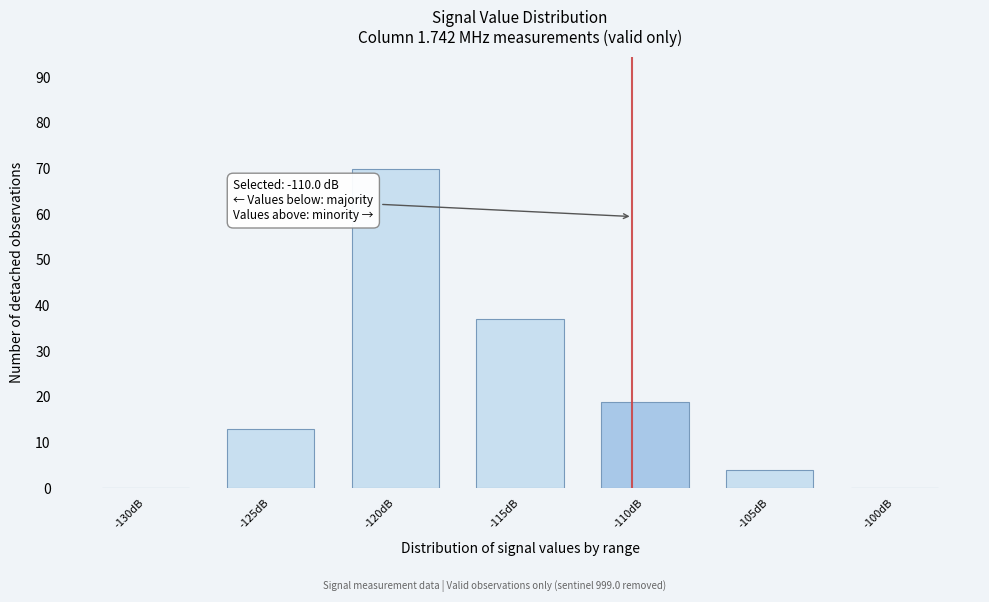

Reading left to right, what are all the values shown in this chart?

-130dB=0	-125dB=13	-120dB=70	-115dB=37	-110dB=19	-105dB=4	-100dB=0